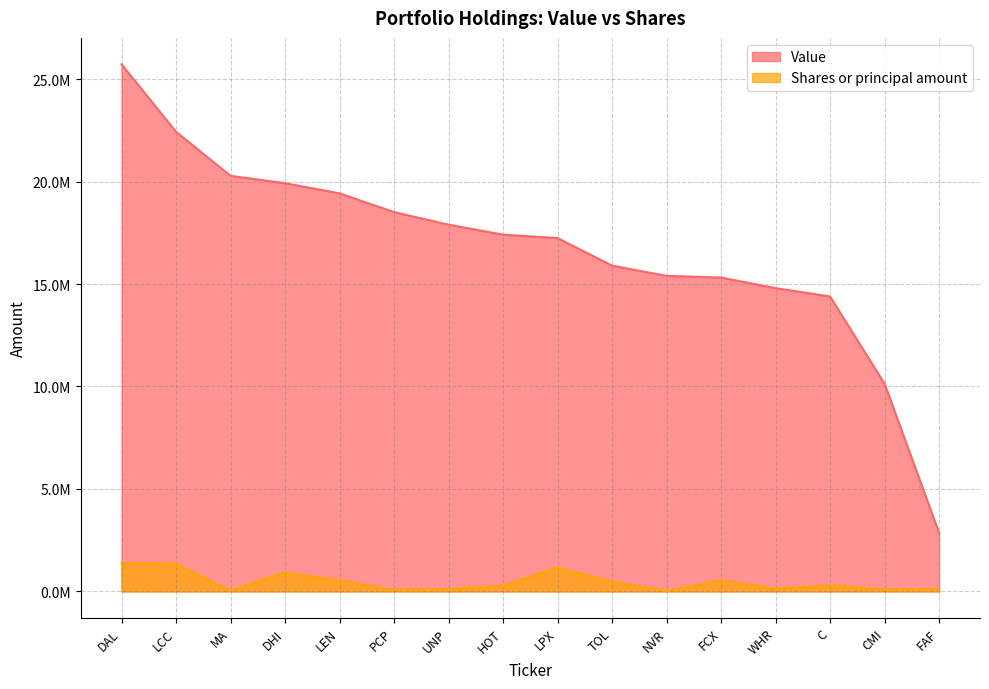

True or false: Shares or principal amount and Value intersect in this chart.

False